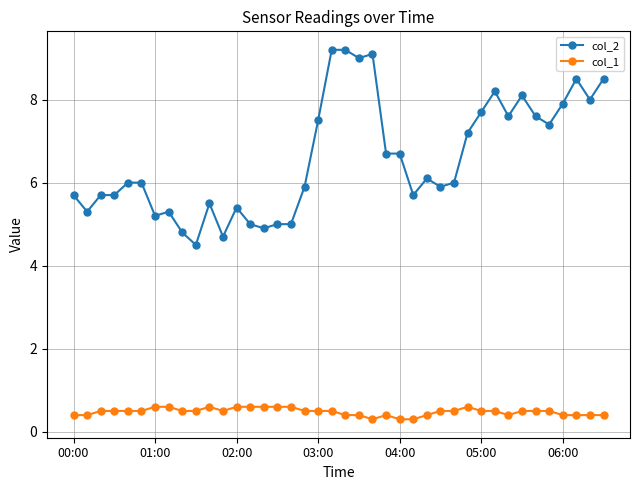

Which series has the largest range (max minus min)?

col_2